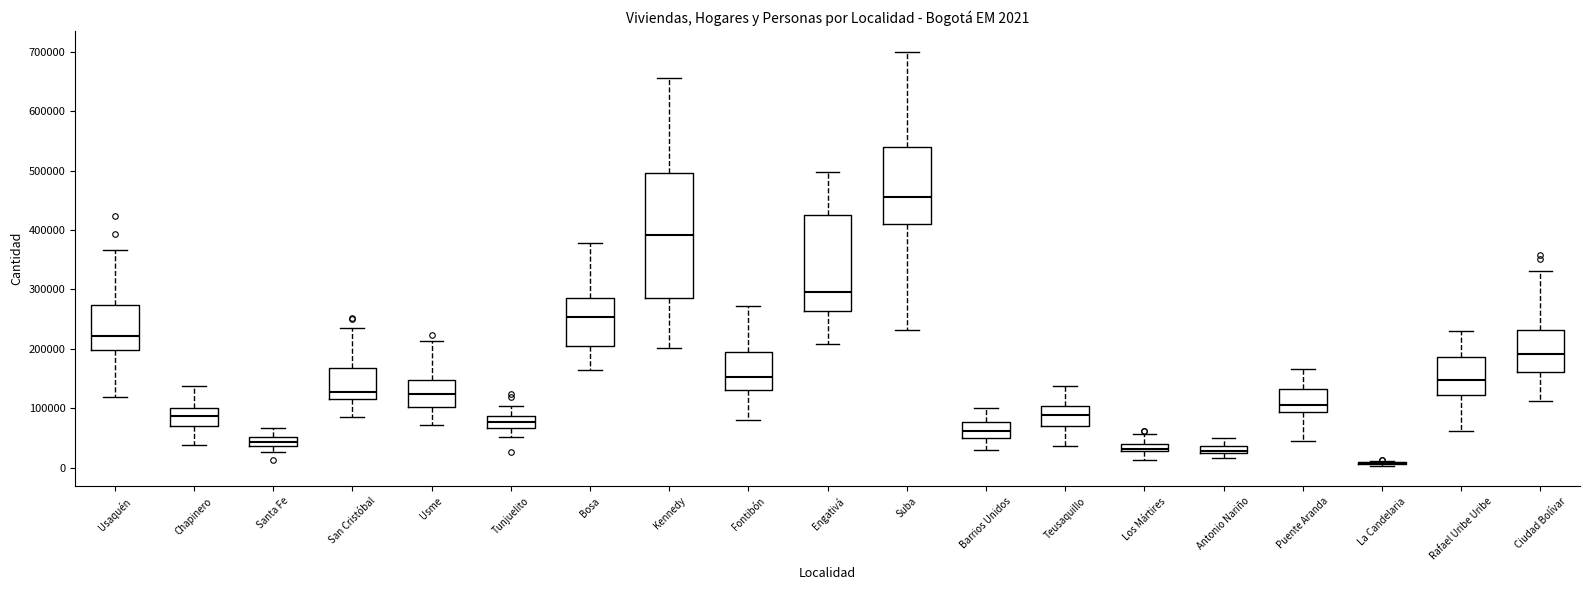

Which box is the tallest, from its lower edge to its upper edge?

Kennedy